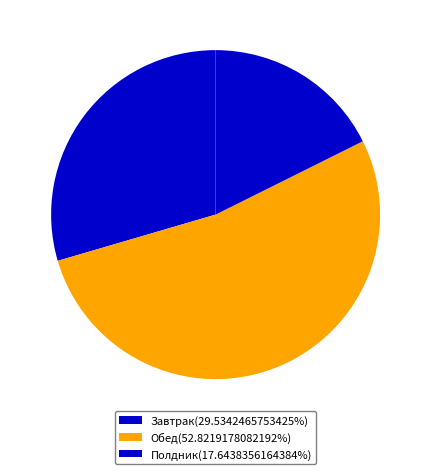

Which slice represents more than half of the pie?

Обед